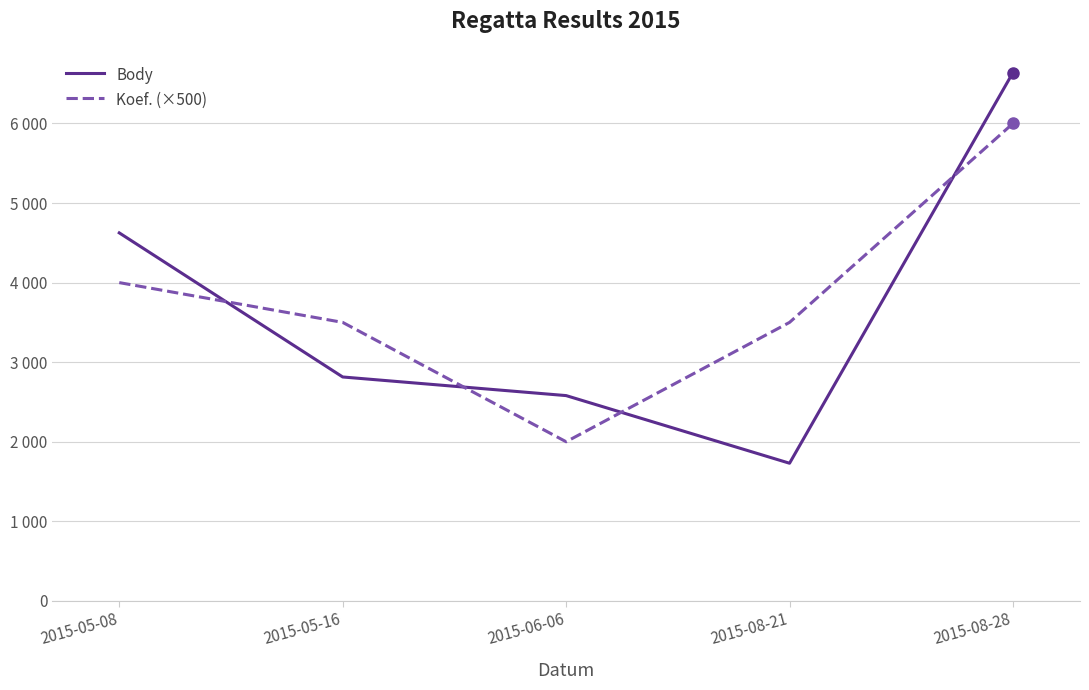

Rank the series by their average value, from highest to lowest.

Koef. (×500), Body